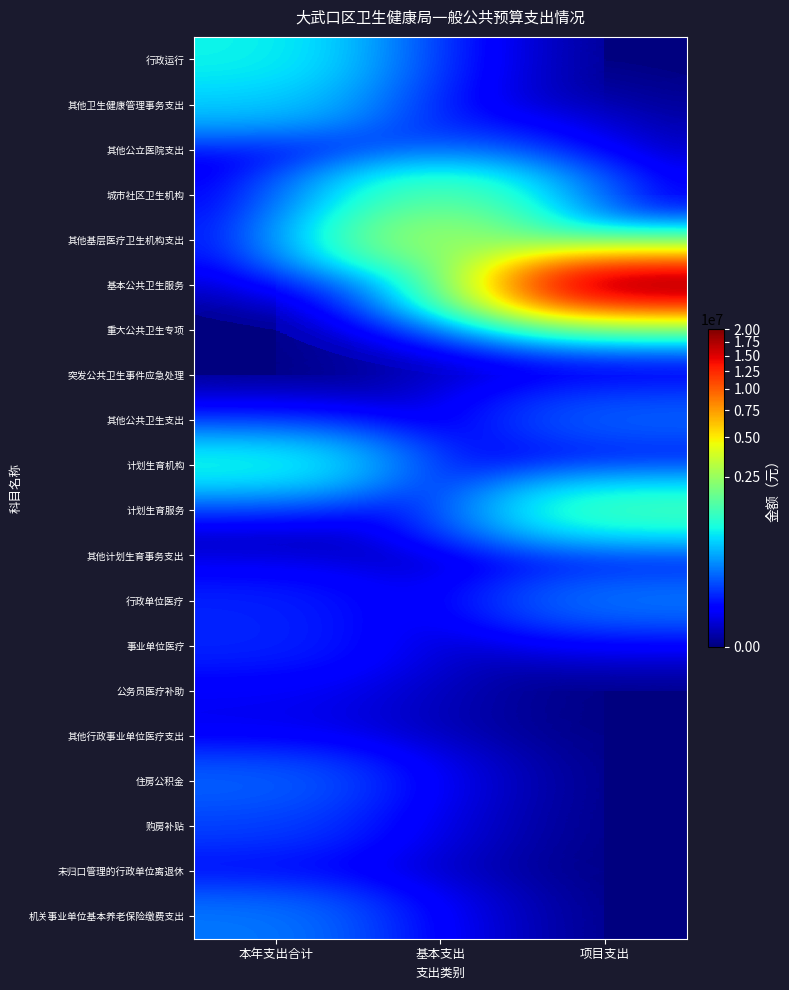

Reading right to left, list all the values displayed in this chart.

行政运行: 项目支出=0.0	基本支出=0.0	本年支出合计=716334.5
其他卫生健康管理事务支出: 项目支出=0.0	基本支出=0.0	本年支出合计=487189.3
其他公立医院支出: 项目支出=0.0	基本支出=81000.0	本年支出合计=0.0
城市社区卫生机构: 项目支出=0.0	基本支出=1503621.9	本年支出合计=0.0
其他基层医疗卫生机构支出: 项目支出=0.0	基本支出=2980000.0	本年支出合计=0.0
基本公共卫生服务: 项目支出=20061846.8	基本支出=0.0	本年支出合计=0.0
重大公共卫生专项: 项目支出=79400.0	基本支出=0.0	本年支出合计=0.0
突发公共卫生事件应急处理: 项目支出=12374.4	基本支出=0.0	本年支出合计=0.0
其他公共卫生支出: 项目支出=140600.0	基本支出=0.0	本年支出合计=0.0
计划生育机构: 项目支出=0.0	基本支出=0.0	本年支出合计=832620.1
计划生育服务: 项目支出=1265552.2	基本支出=0.0	本年支出合计=0.0
其他计划生育事务支出: 项目支出=0.0	基本支出=0.0	本年支出合计=2178.9
行政单位医疗: 项目支出=189150.5	基本支出=0.0	本年支出合计=43718.7
事业单位医疗: 项目支出=0.0	基本支出=0.0	本年支出合计=46192.1
公务员医疗补助: 项目支出=0.0	基本支出=0.0	本年支出合计=11725.0
其他行政事业单位医疗支出: 项目支出=0.0	基本支出=0.0	本年支出合计=8050.0
住房公积金: 项目支出=0.0	基本支出=0.0	本年支出合计=135629.1
购房补贴: 项目支出=0.0	基本支出=0.0	本年支出合计=77184.0
未归口管理的行政单位离退休: 项目支出=0.0	基本支出=0.0	本年支出合计=18600.0
机关事业单位基本养老保险缴费支出: 项目支出=0.0	基本支出=0.0	本年支出合计=183569.6